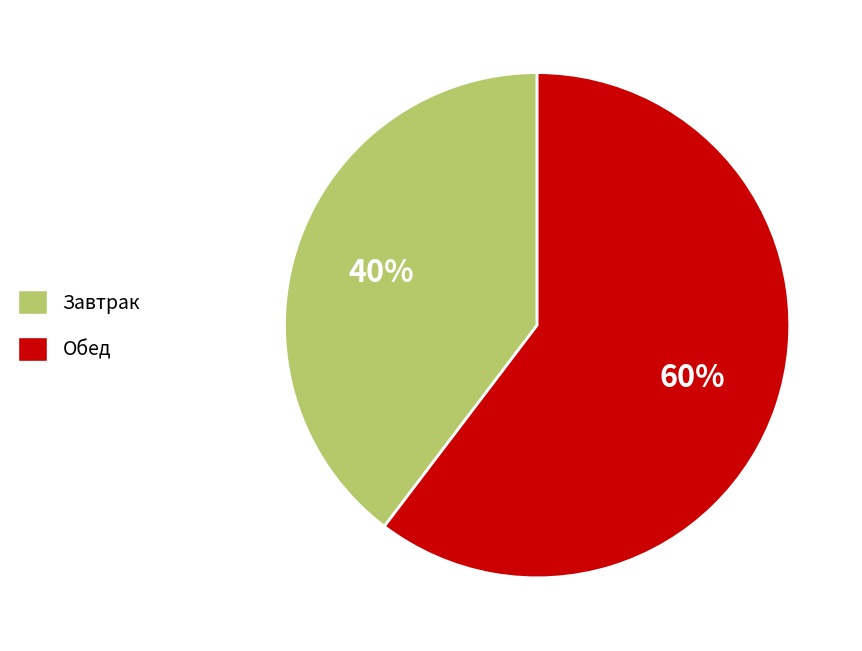

How many segments does this pie chart have?

2